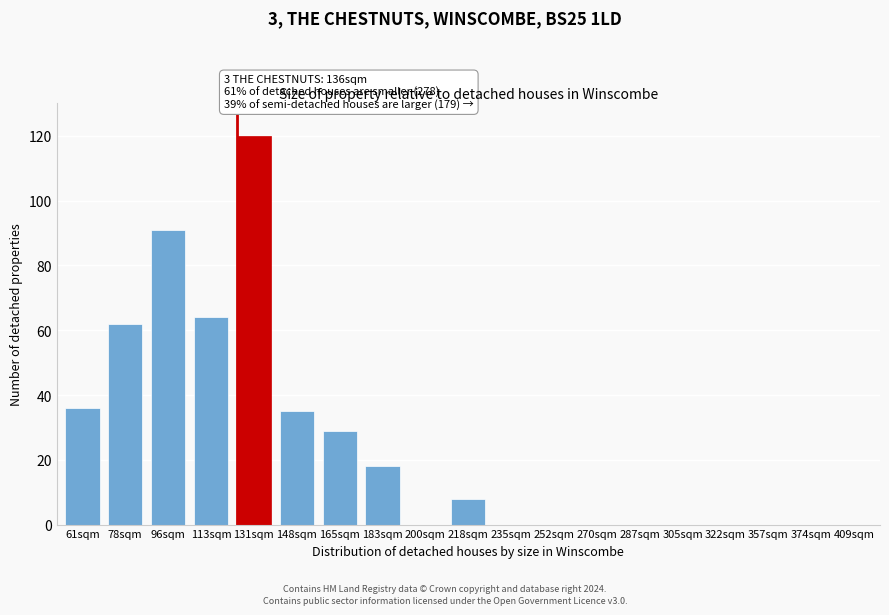

Reading left to right, extract all data points from this chart.

61sqm=36	78sqm=62	96sqm=91	113sqm=64	131sqm=120	148sqm=35	165sqm=29	183sqm=18	200sqm=0	218sqm=8	235sqm=0	252sqm=0	270sqm=0	287sqm=0	305sqm=0	322sqm=0	357sqm=0	374sqm=0	409sqm=0